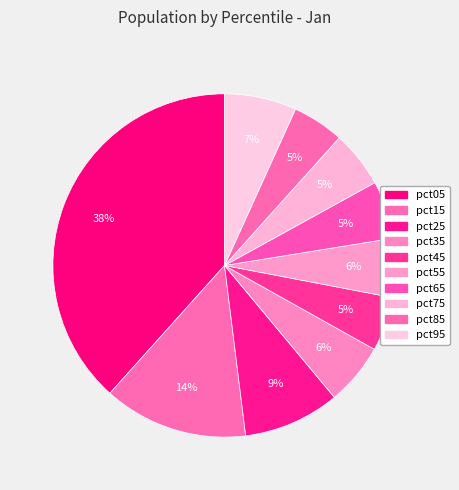

Count the number of slices in the pie.

10